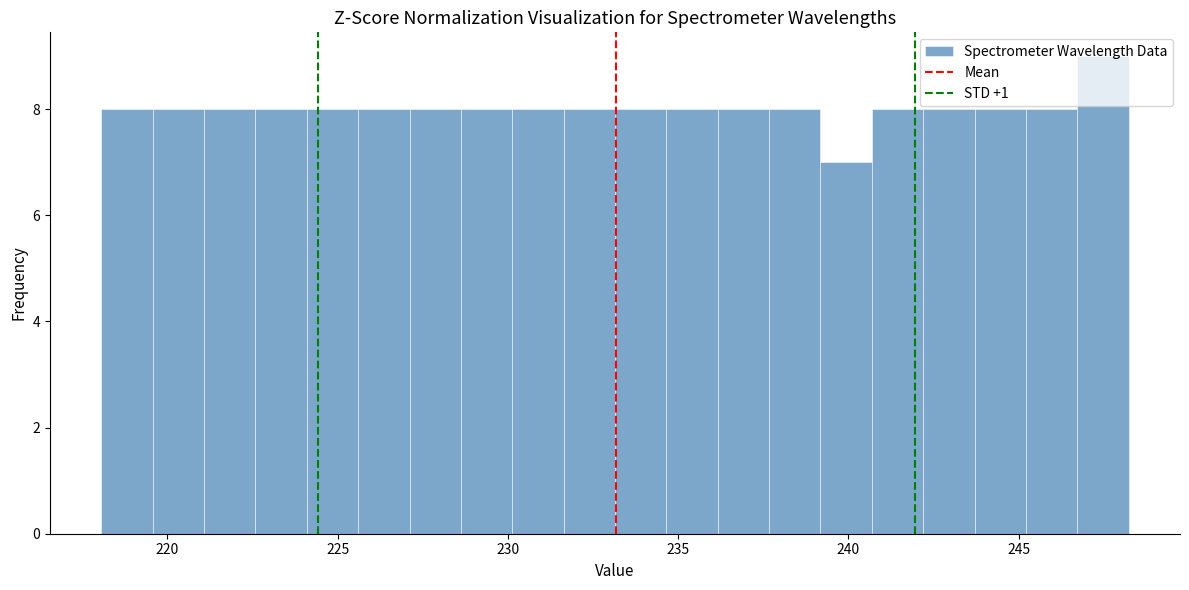

Around what value on the x-axis is the tallest bar? Give the approximate position of its centre, as read against the axis.

247.5